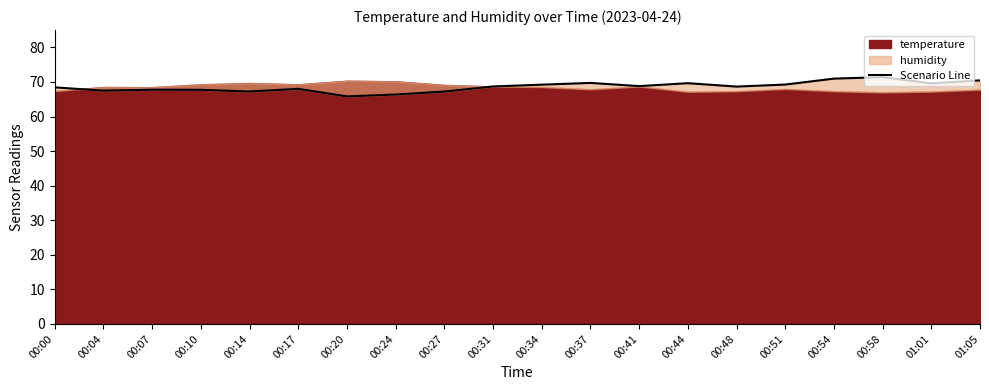

List the labels in order of value, smallest first.

00:20, 00:24, 00:27, 00:14, 00:04, 00:10, 00:07, 00:17, 00:00, 00:48, 00:31, 00:41, 00:34, 00:51, 01:01, 00:44, 00:37, 01:05, 00:54, 00:58